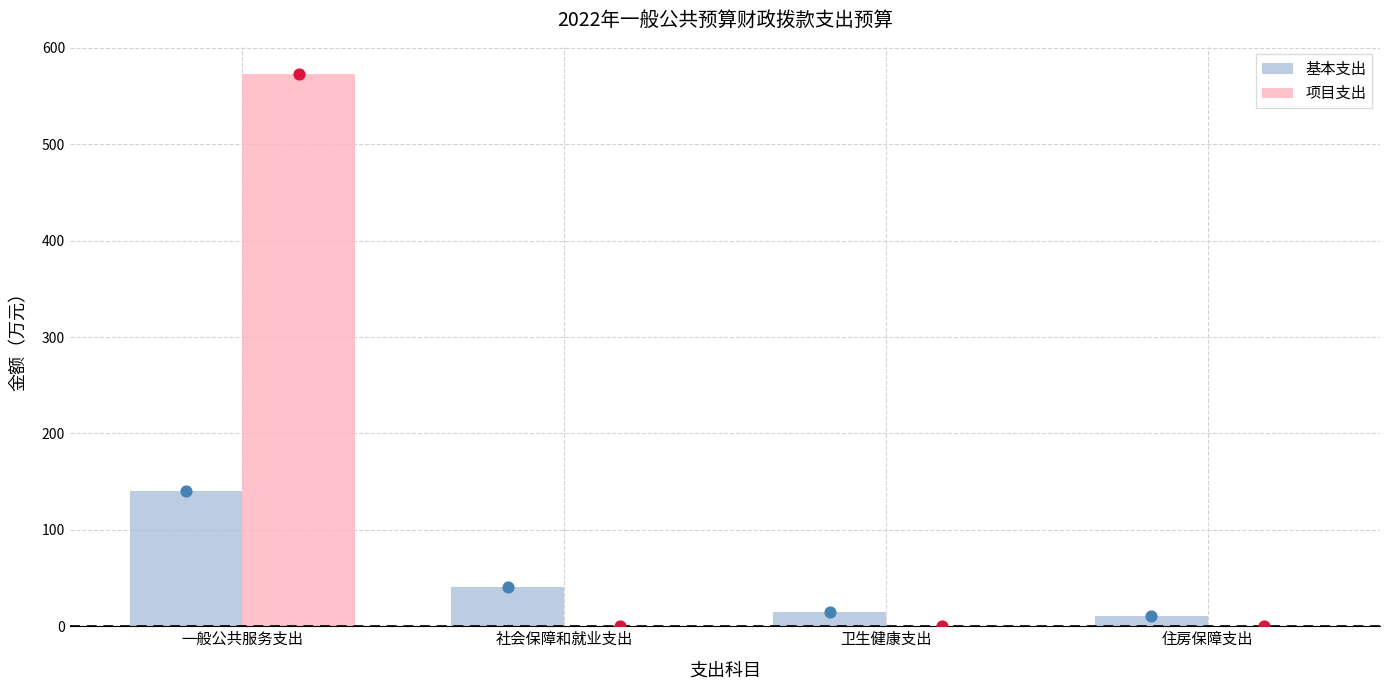

Which series contains the lowest Y value?

项目支出